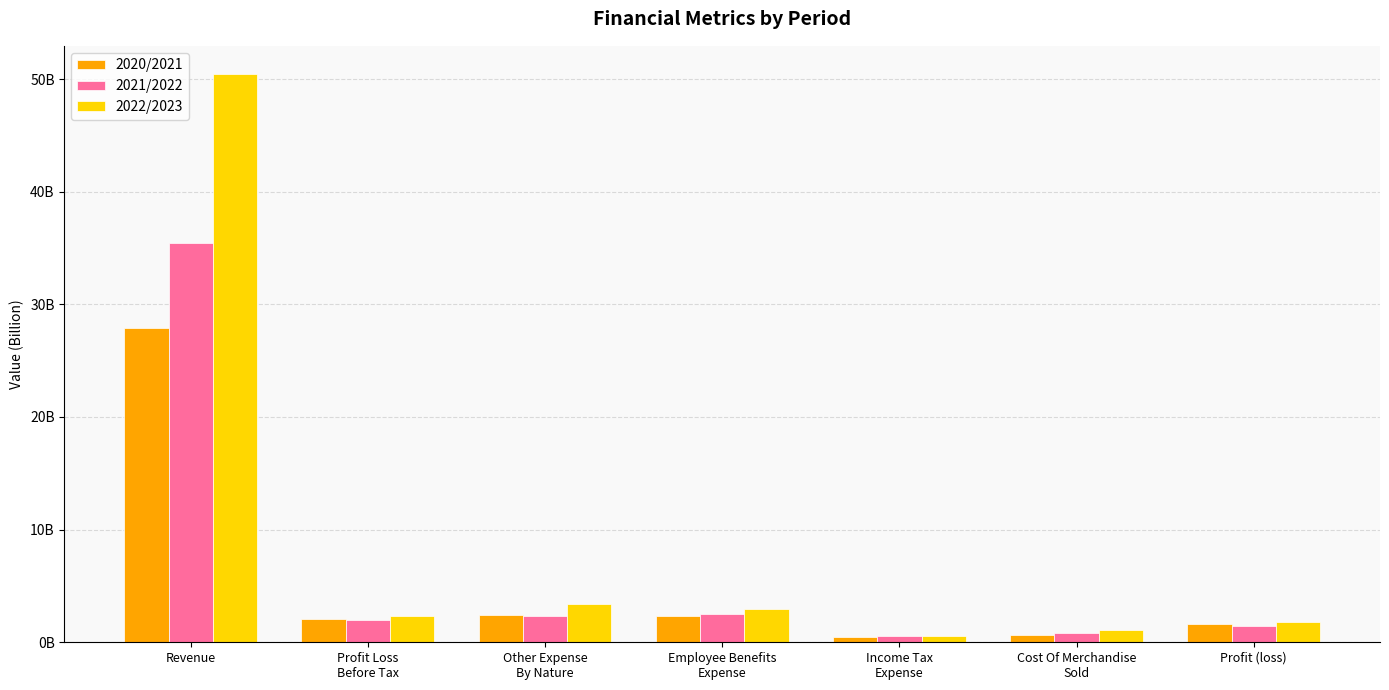

What value does the 2022/2023 series have at Cost Of Merchandise
Sold?

1085000000